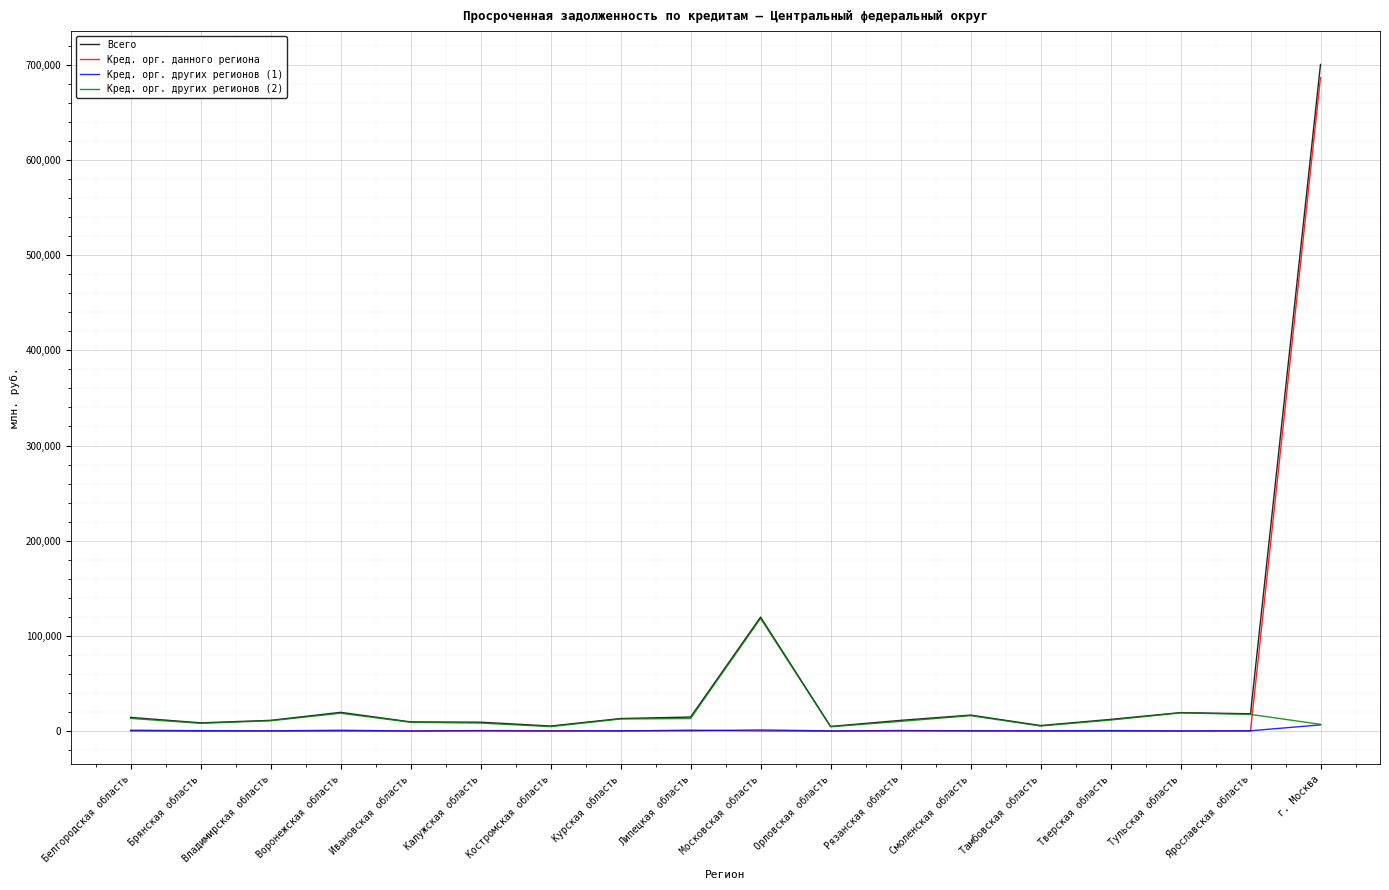

What is the maximum value shown in the chart?

700214